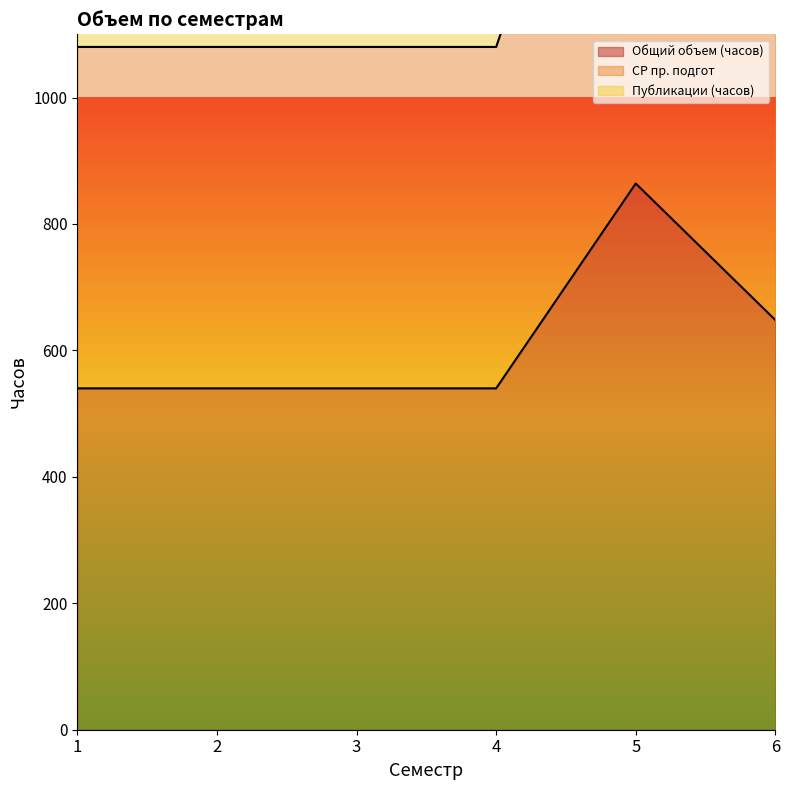

At how many categories does at least one series exceed 790?

6